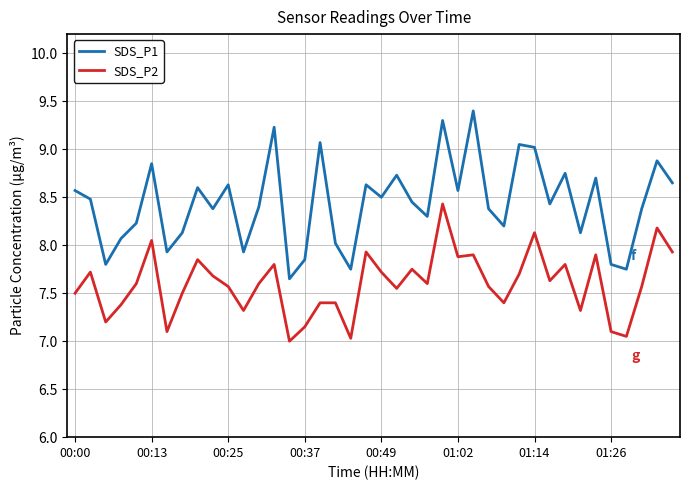

True or false: SDS_P1 and SDS_P2 cross at least once.

False